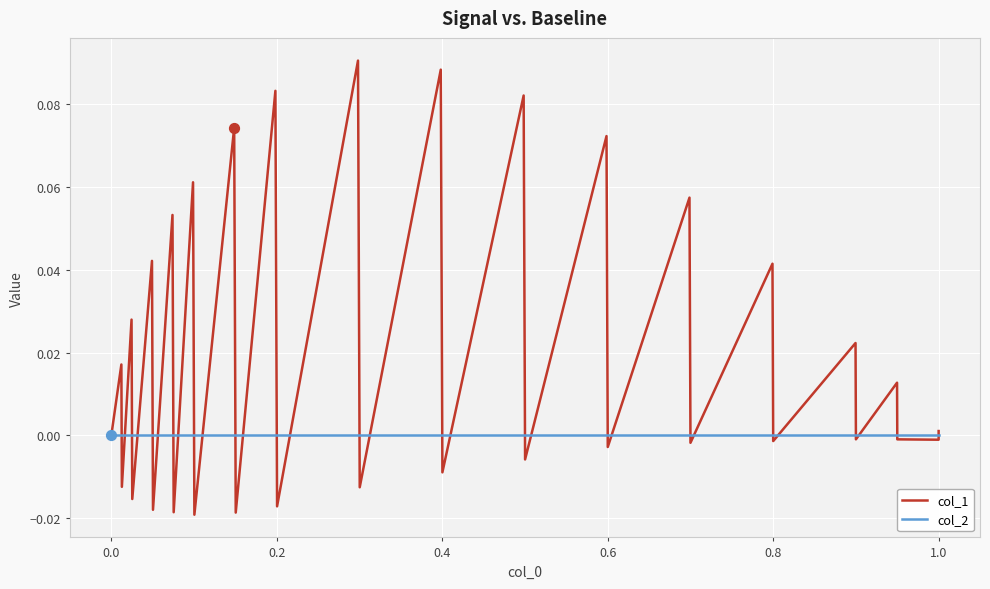

Which series reaches the minimum Y coordinate?

col_1